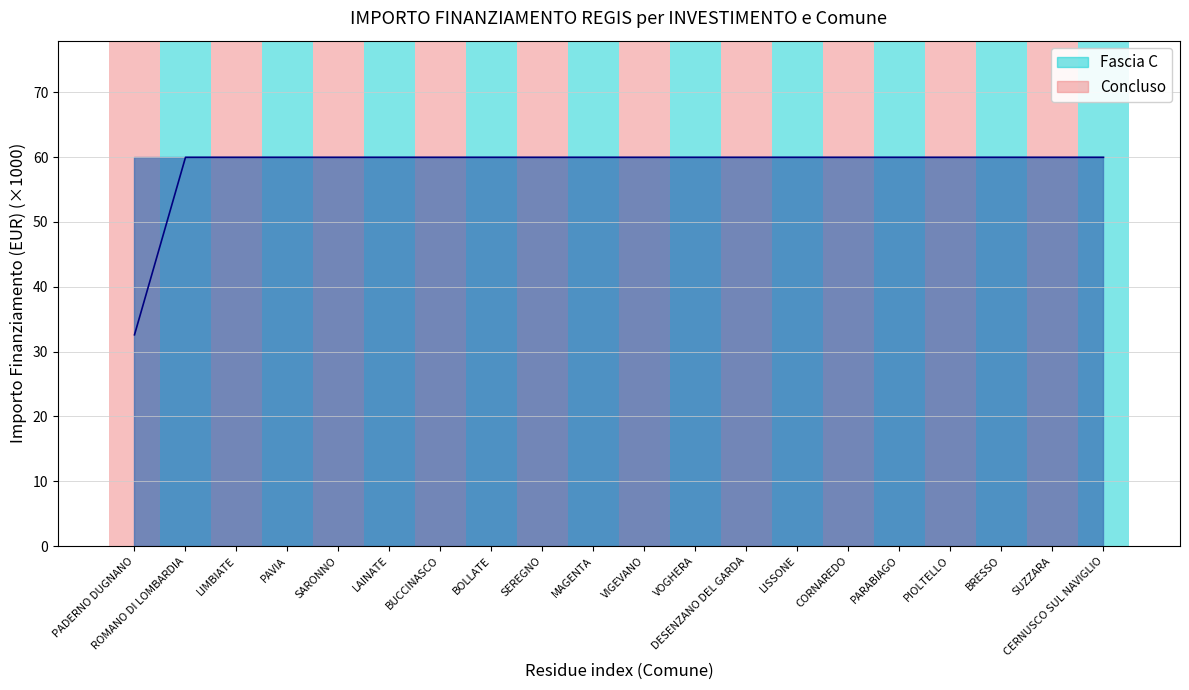

Which has a higher value, SEREGNO or LISSONE?

SEREGNO